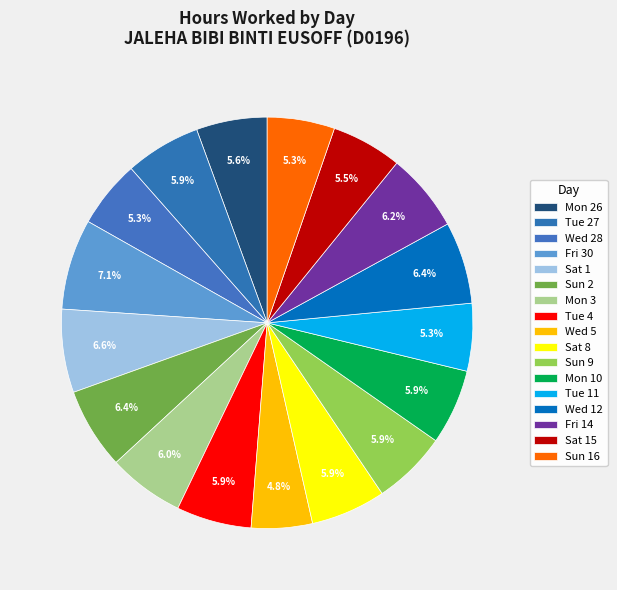

How many slices are in this pie chart?

17